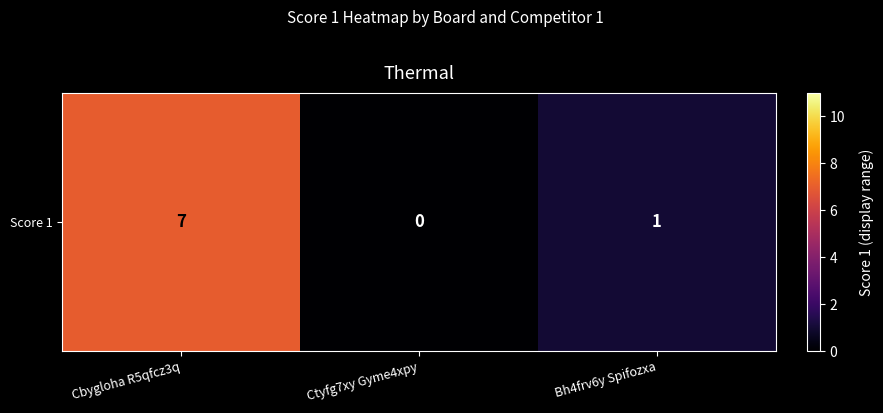

How many series are shown in this chart?

1